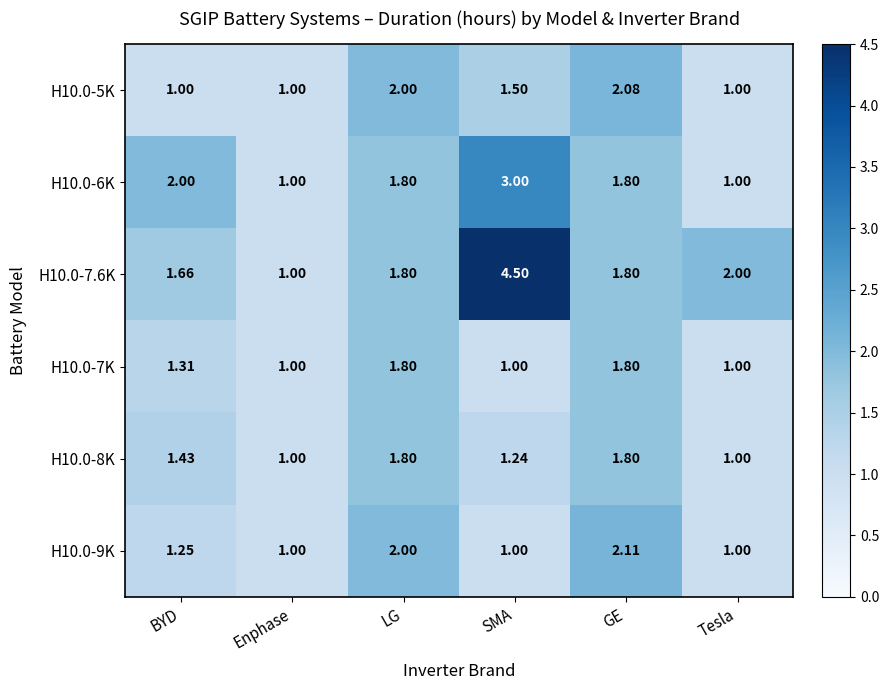

Is the value of H10.0-7.6K at LG greater than the value of H10.0-9K at LG?

No